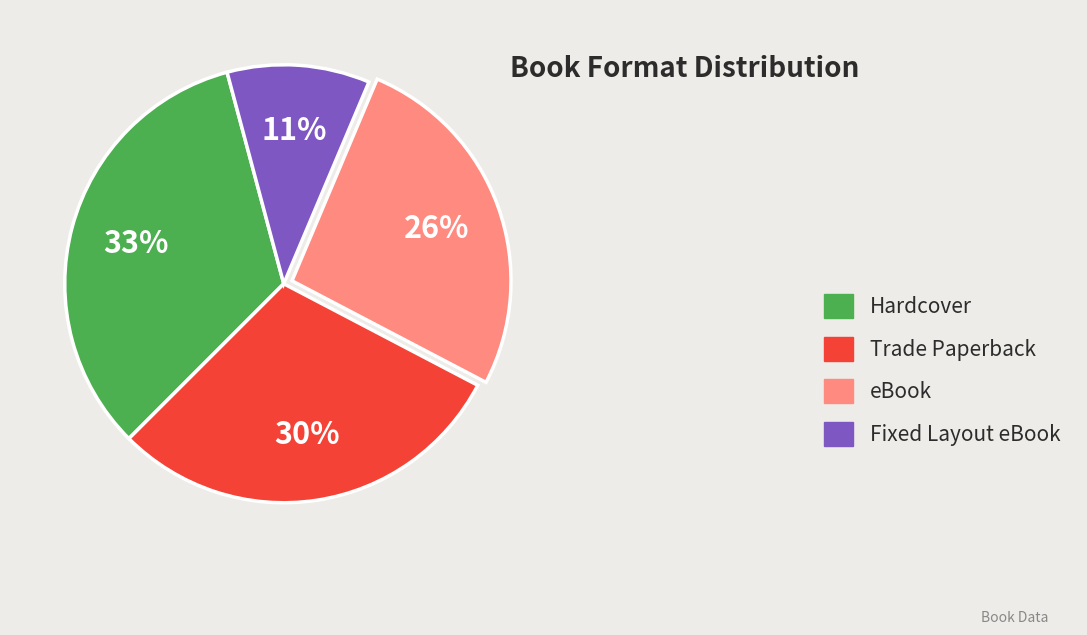

Which category has the biggest portion of the pie?

Hardcover